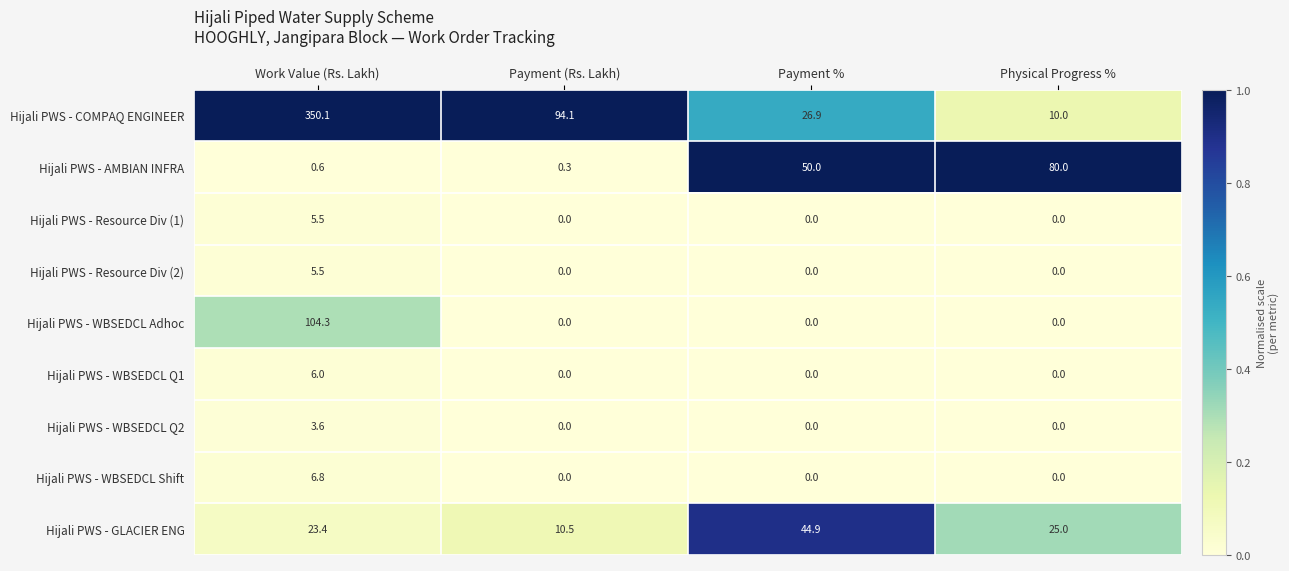

At which label is Hijali PWS - COMPAQ ENGINEER closest to 180?

Payment (Rs. Lakh)